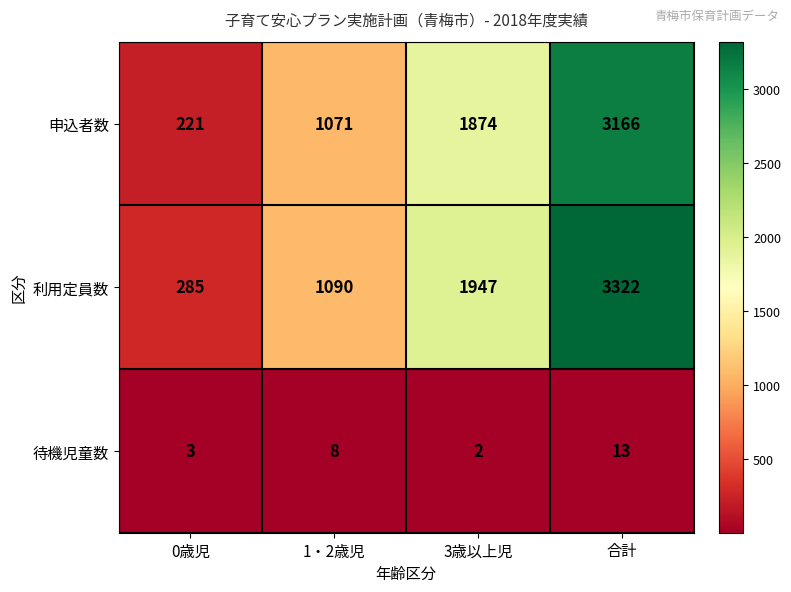

At which category does the chart reach its minimum across all series?

3歳以上児